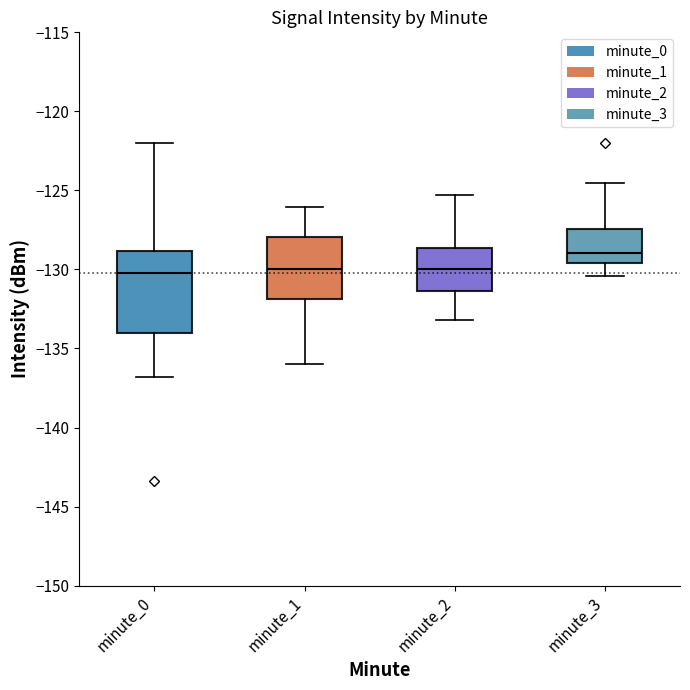

Reading left to right, read every box against the y-axis: the position of its median line, the range the box covers, and the ends of its whiskers. The values are not printed on the chart, so give them approximately, as read against the axis.

minute_0: median -130.0, box -134.0 to -129.0, whiskers -137.0 to -122.0
minute_1: median -130.0, box -132.0 to -128.0, whiskers -136.0 to -126.0
minute_2: median -130.0, box -131.5 to -128.5, whiskers -133.0 to -125.5
minute_3: median -129.0, box -129.5 to -127.5, whiskers -130.5 to -124.5